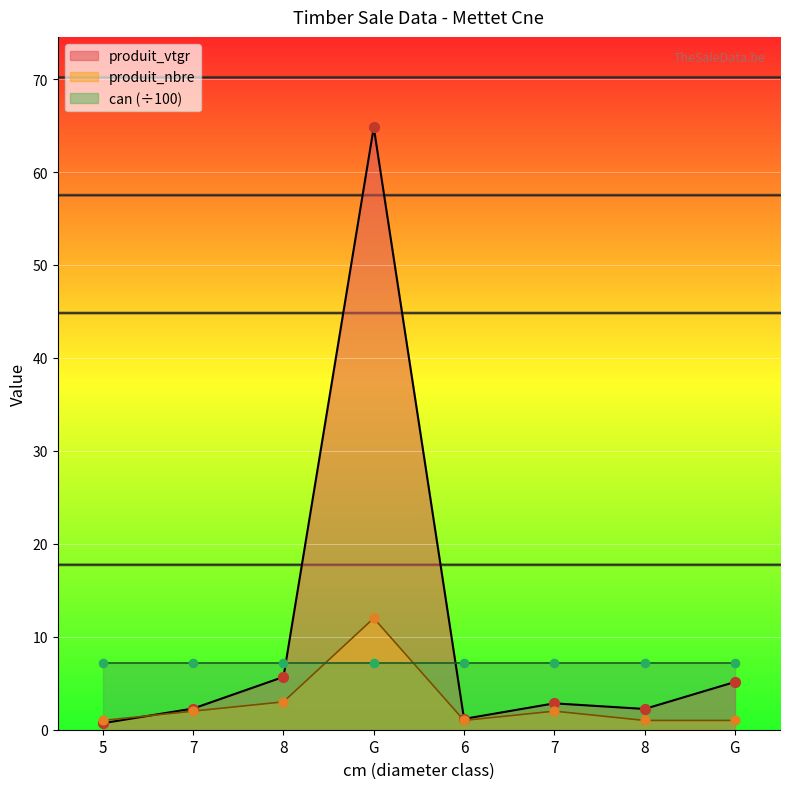

Which series has the largest Y range (max minus min)?

produit_vtgr